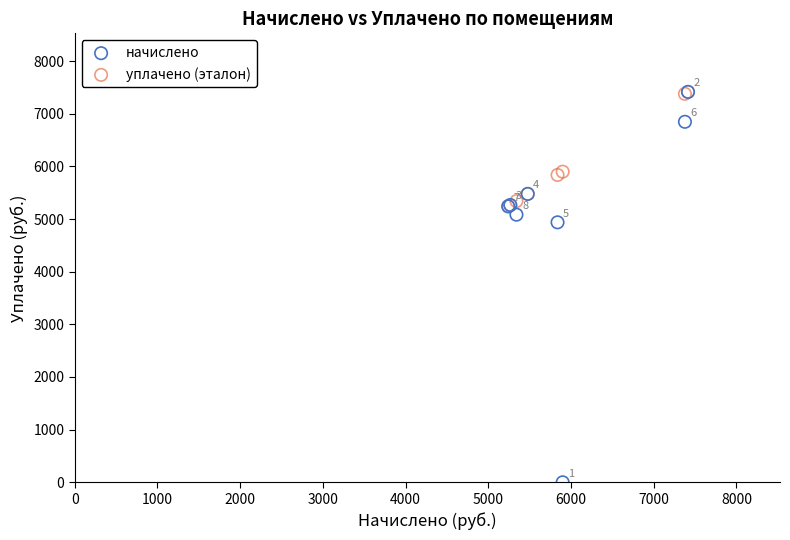

Which series has the largest Y range (max minus min)?

начислено